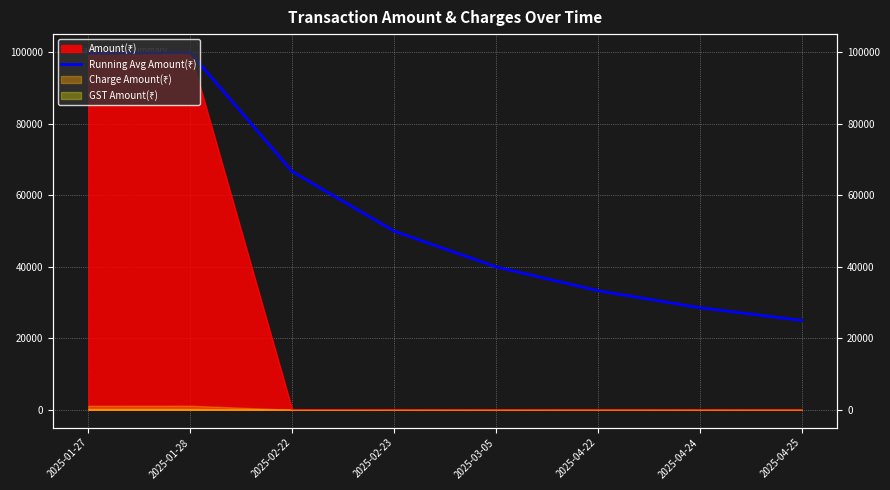

List the labels in order of value, largest first.

2025-01-28, 2025-01-27, 2025-02-22, 2025-02-23, 2025-03-05, 2025-04-22, 2025-04-24, 2025-04-25